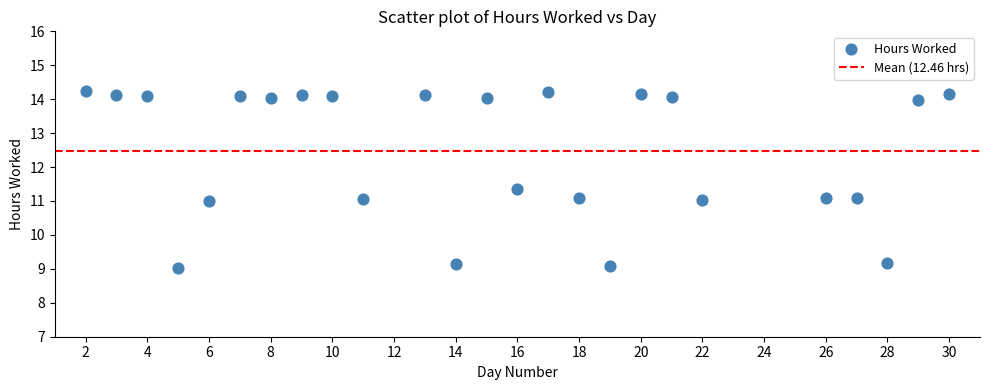

What is the range of Y values (max minus min)?

5.2